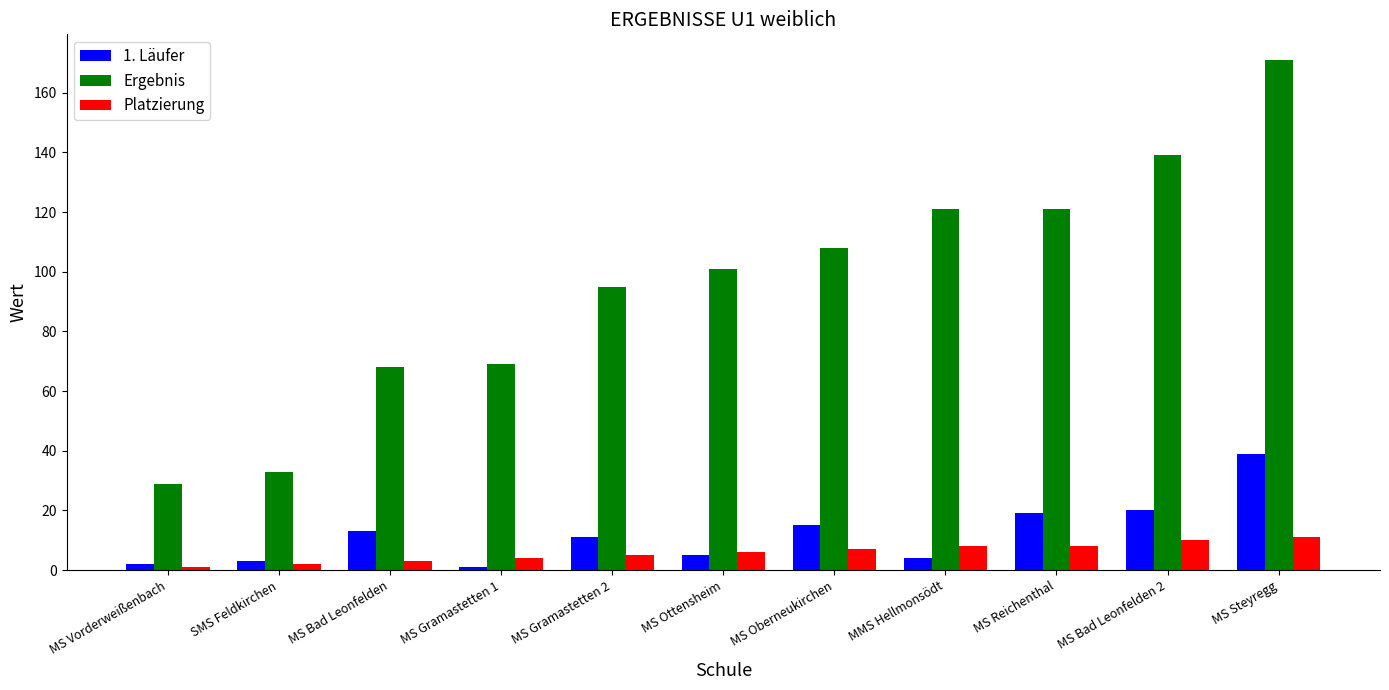

What is the difference between the maximum and second lowest values in the Ergebnis series?

138